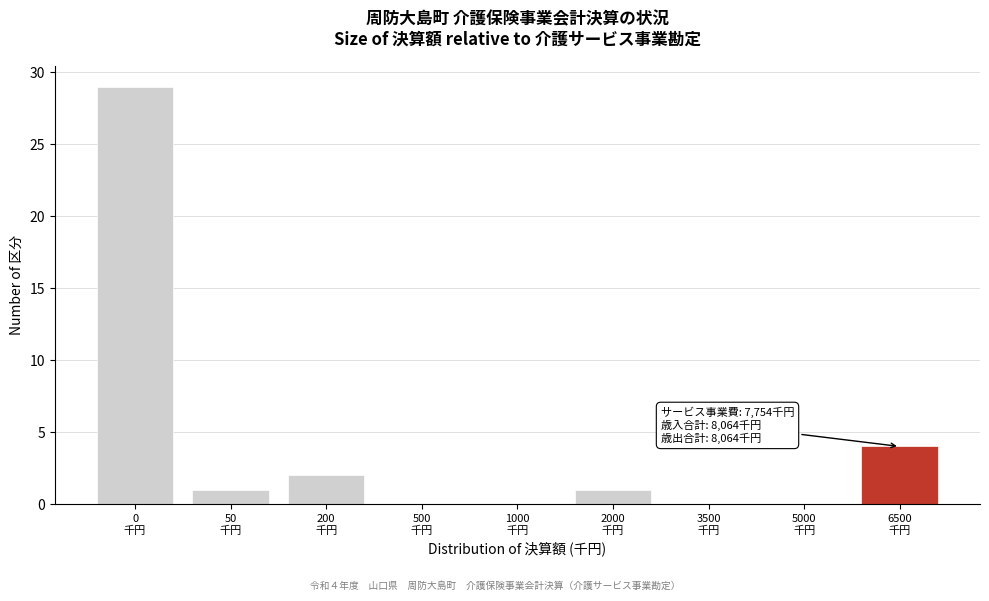

What is the sum of all values?

37